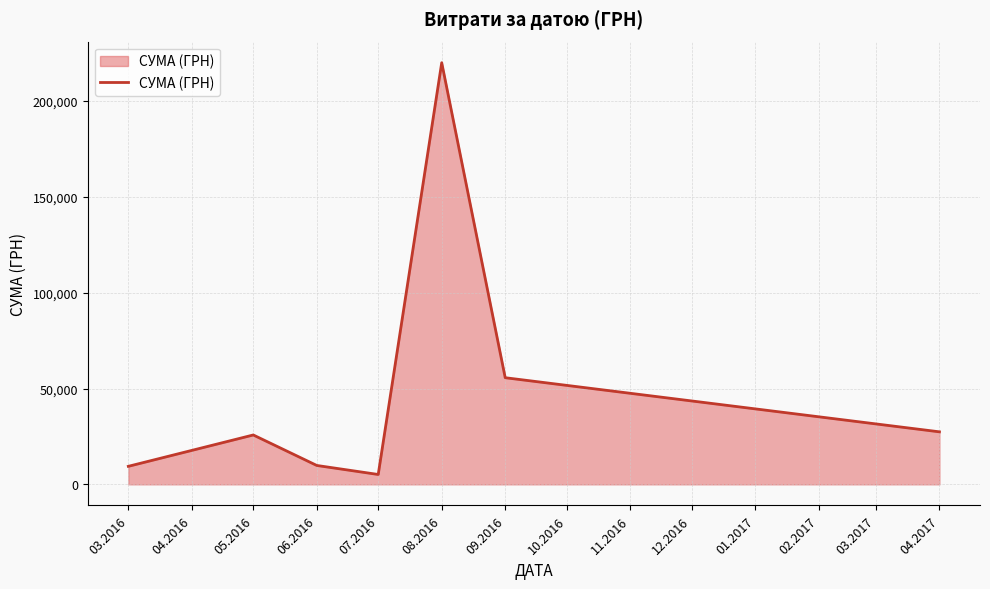

At which label is the value closest to 112558?

09.2016